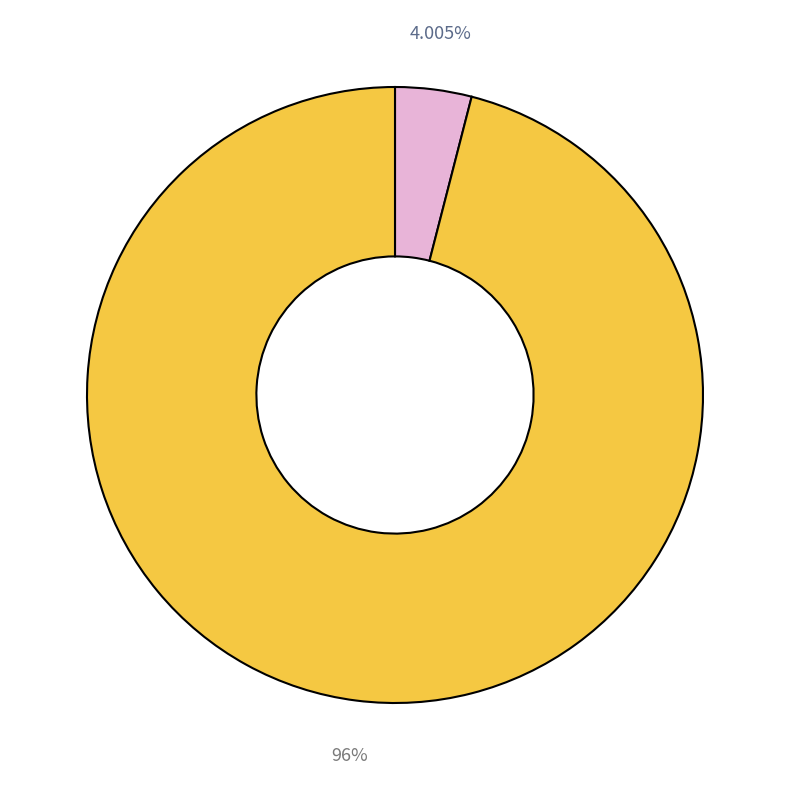

Count the number of slices in the pie.

2